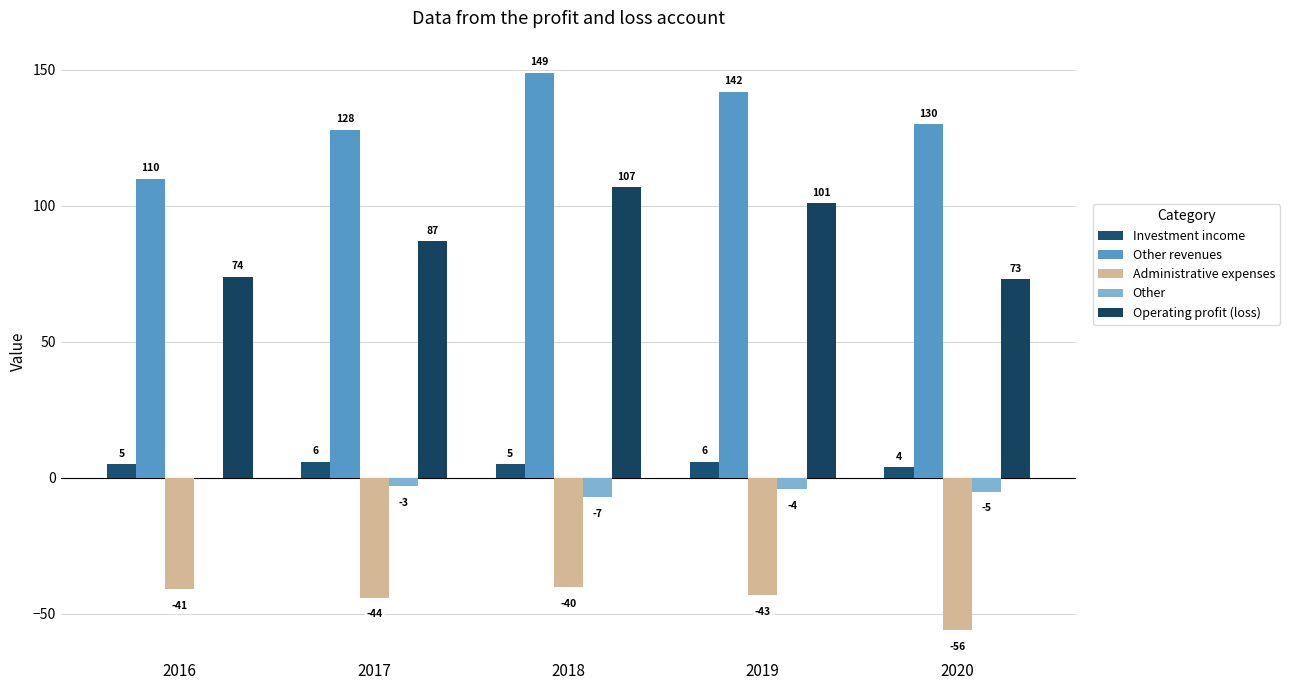

Reading right to left, list all the values displayed in this chart.

Investment income: 2020=4	2019=6	2018=5	2017=6	2016=5
Other revenues: 2020=130	2019=142	2018=149	2017=128	2016=110
Administrative expenses: 2020=-56	2019=-43	2018=-40	2017=-44	2016=-41
Other: 2020=-5	2019=-4	2018=-7	2017=-3	2016=0
Operating profit (loss): 2020=73	2019=101	2018=107	2017=87	2016=74